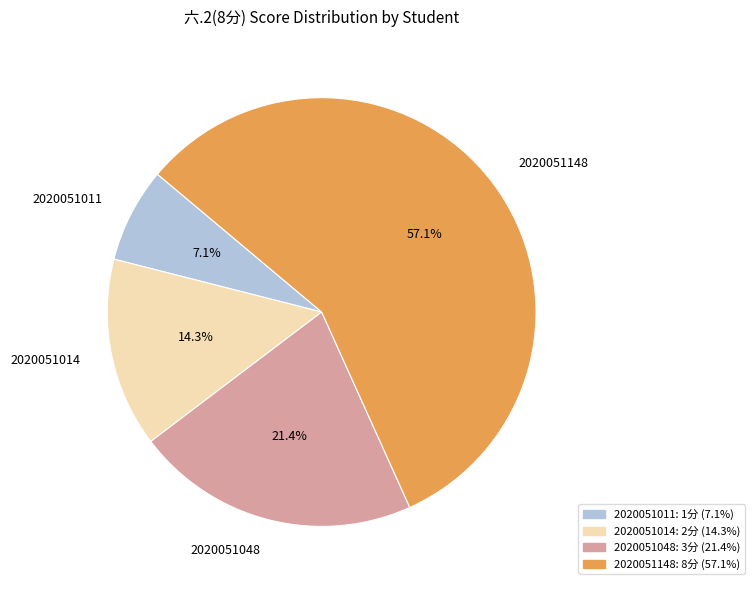

Is it true that 2020051148 is 70% of the pie?

False